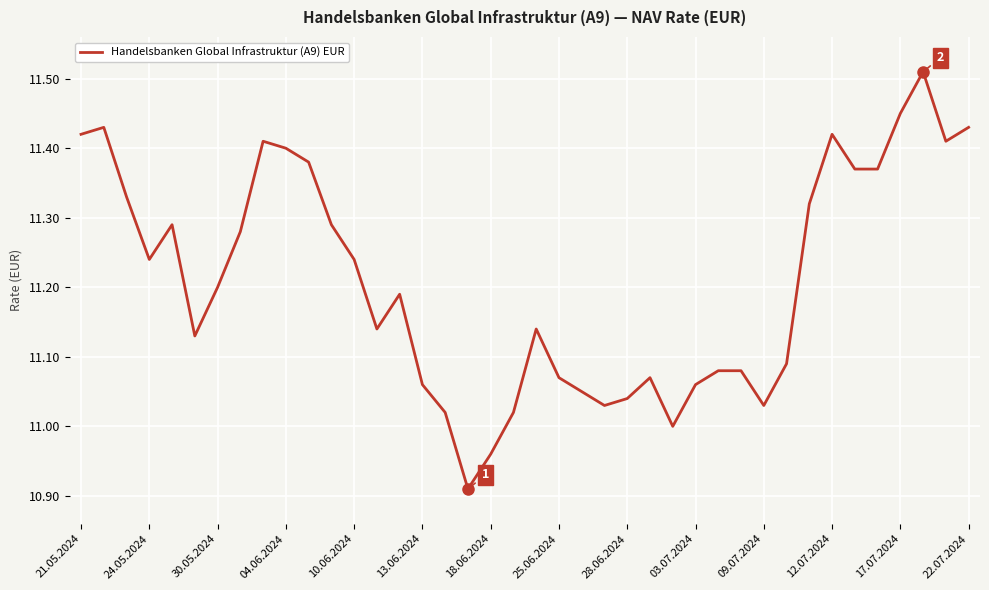

What is the average value?

11.2